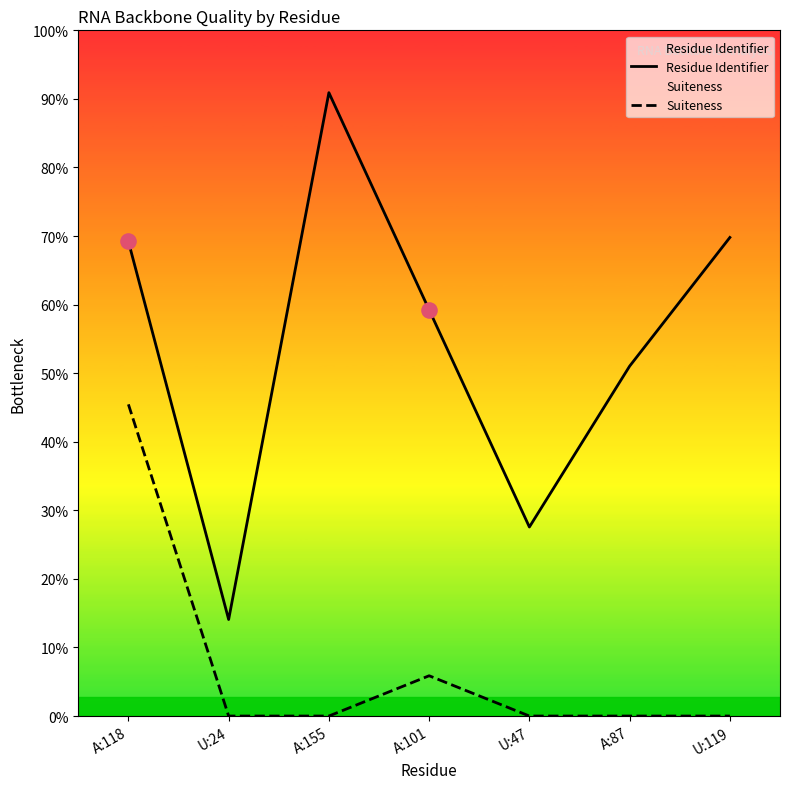

What are all the series names shown in the legend?

Residue Identifier, Suiteness